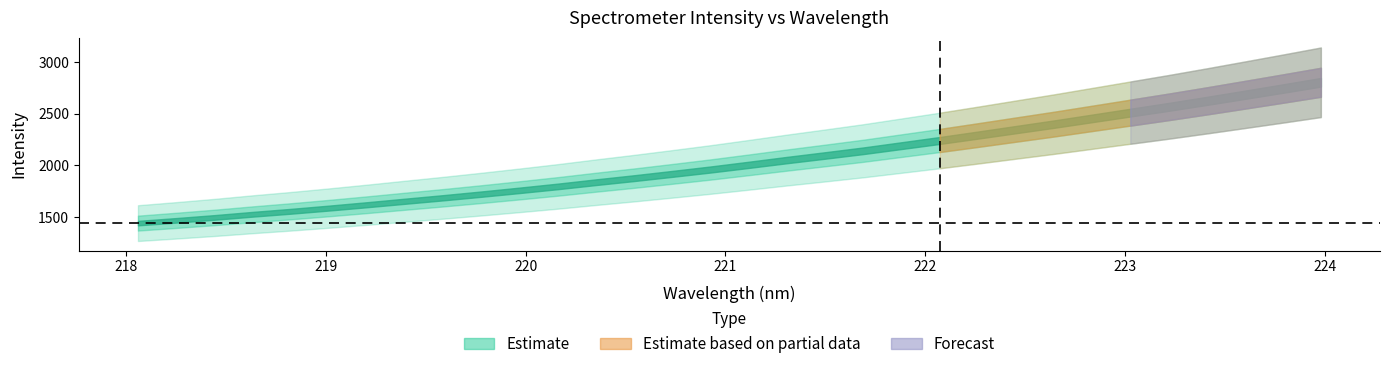

How many data points are above 2006?

16